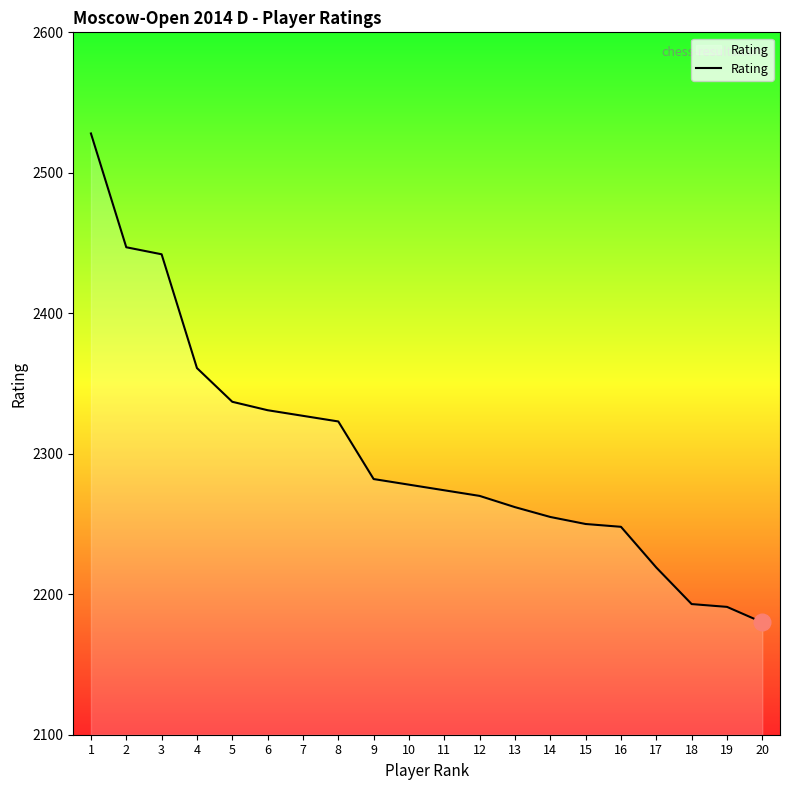

At which category does the chart reach its peak across all series?

1